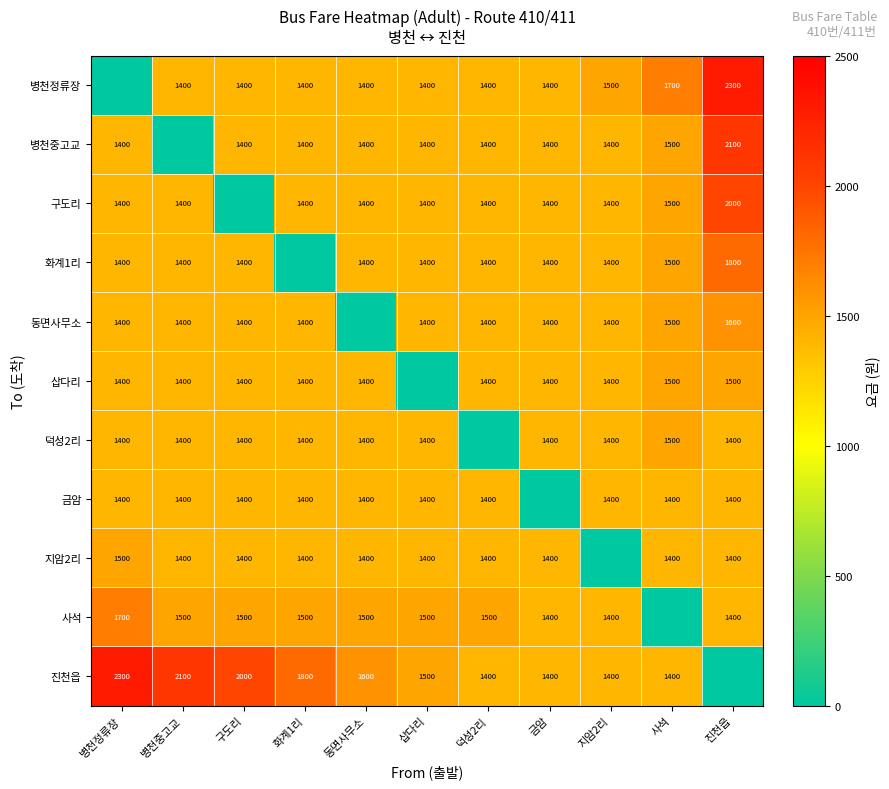

Which has a higher value, 화계1리 or 구도리?

화계1리